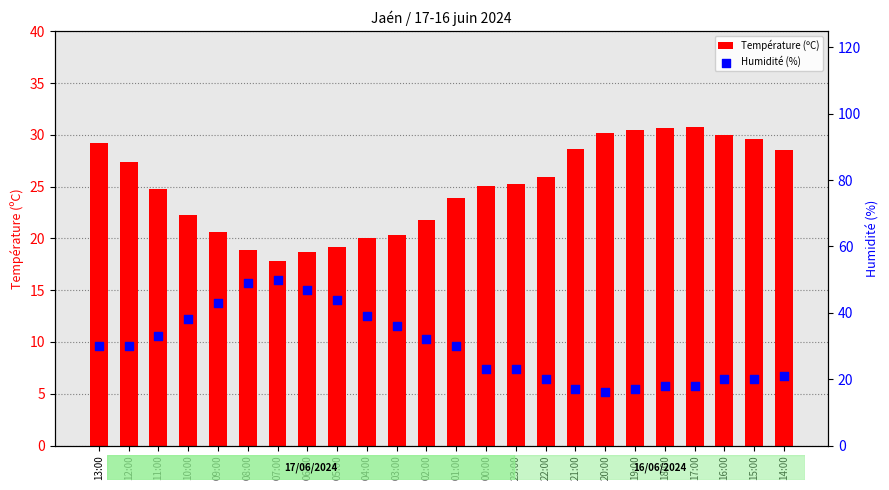

Which series has the largest total across all categories?

Humidité (%)